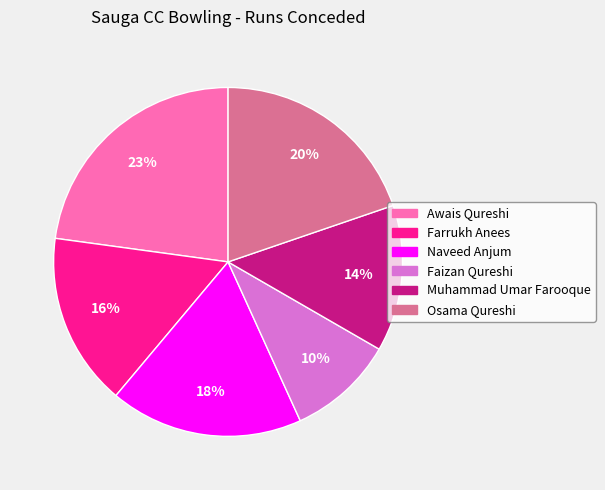

Approximately how many times larger is the value at Faizan Qureshi compared to Muhammad Umar Farooque?

0.7